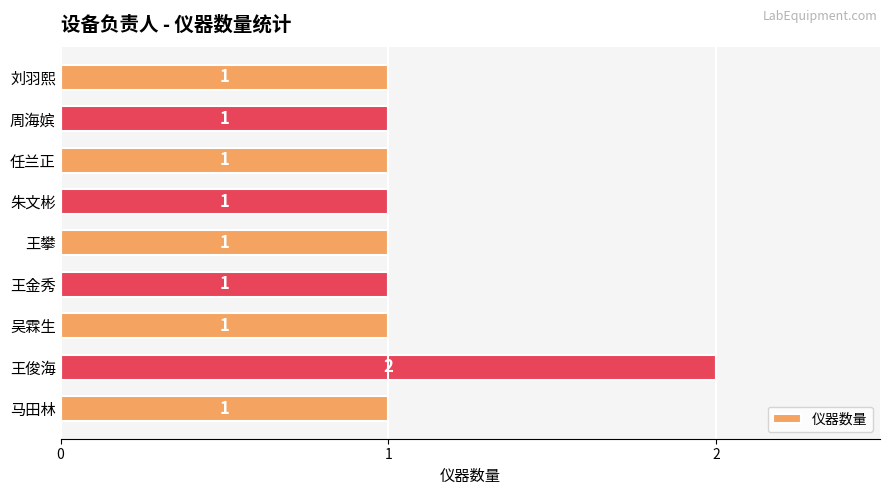

What is the difference between the maximum and minimum values?

1